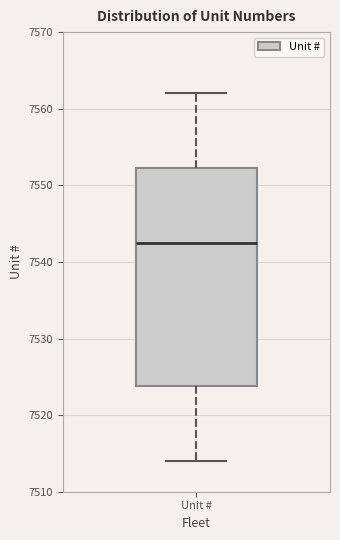

Read this box plot against the y-axis: the position of the median line, the range covered by the box, and the ends of both whiskers. The values are not printed on the chart, so give them approximately, as read against the axis.

median 7543, box 7524 to 7552, whiskers 7514 to 7562